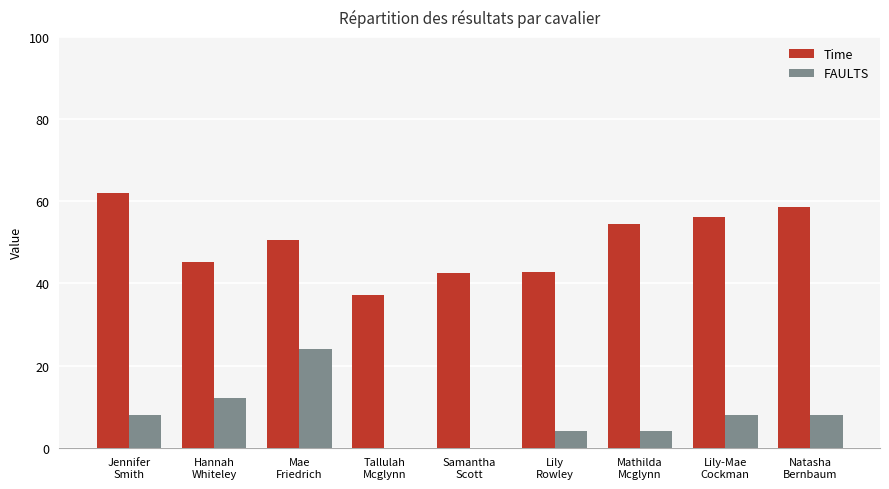

What is the sum of all Time values?

449.4